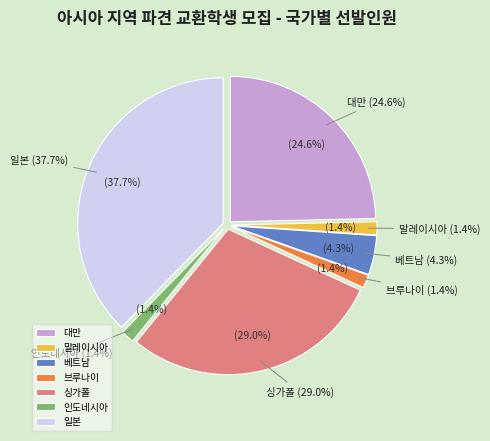

Rank the categories by value from lowest to highest.

말레이시아, 브루나이, 인도네시아, 베트남, 대만, 싱가폴, 일본